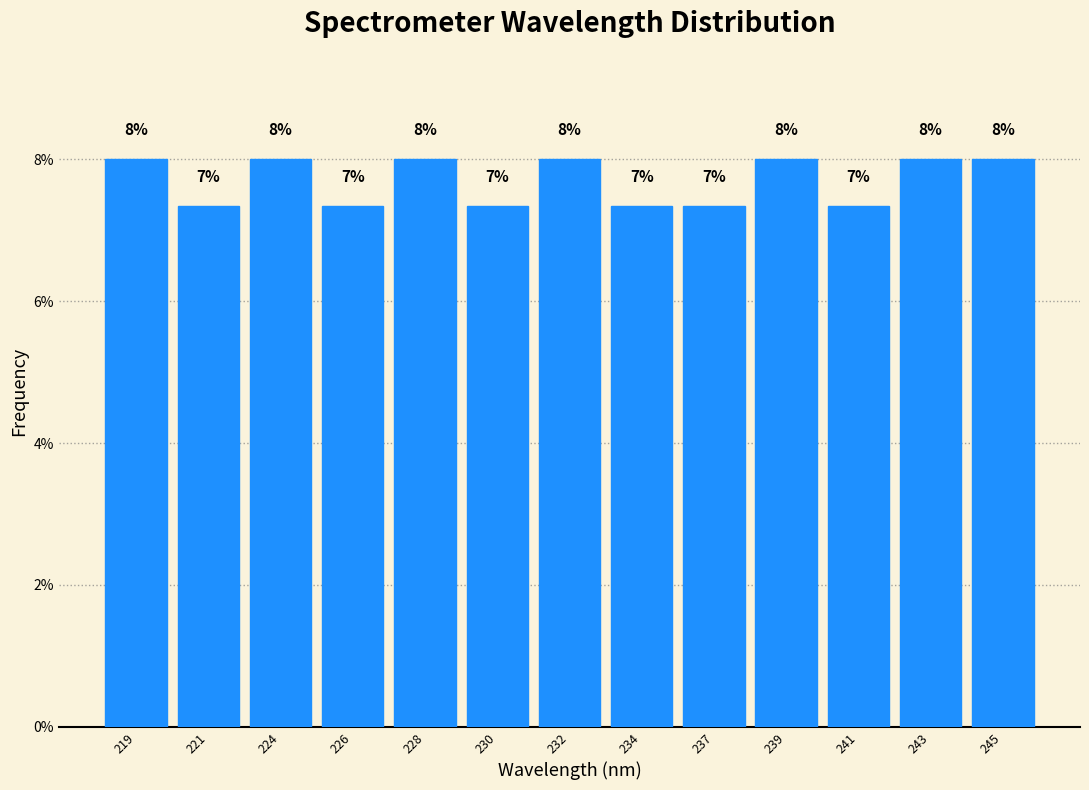

Approximately how many times larger is the value at 228 compared to 219?

1.0